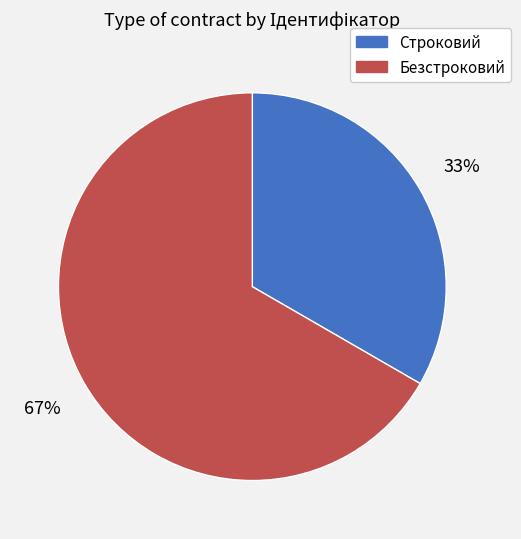

Is the sum of Строковий and Безстроковий greater than half?

Yes